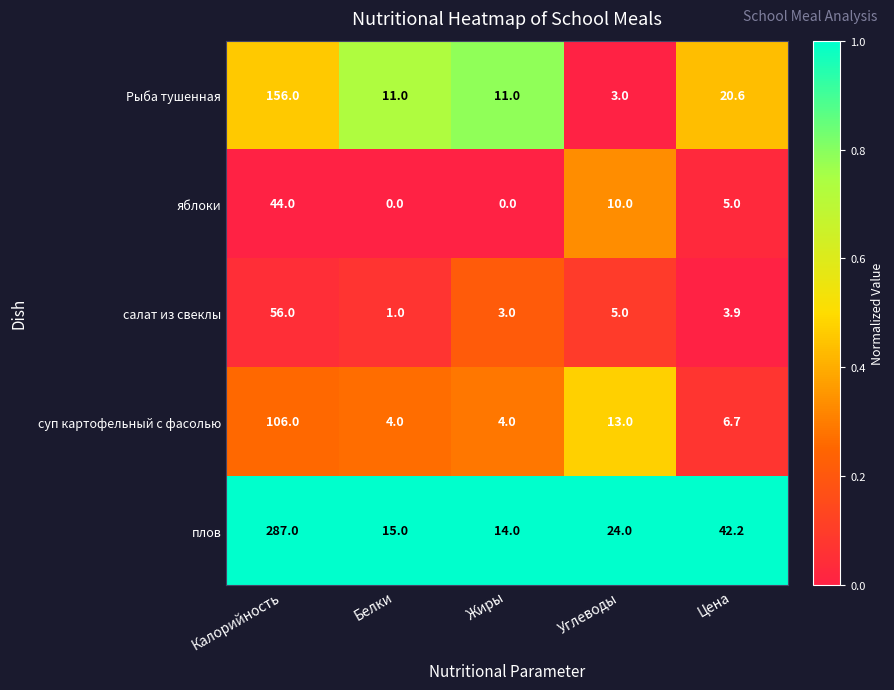

Reading left to right, extract all data points from this chart.

Рыба тушенная: 156.0	11.0	11.0	3.0	20.6
яблоки: 44.0	0.0	0.0	10.0	5.0
салат из свеклы: 56.0	1.0	3.0	5.0	3.9
суп картофельный с фасолью: 106.0	4.0	4.0	13.0	6.7
плов: 287.0	15.0	14.0	24.0	42.2